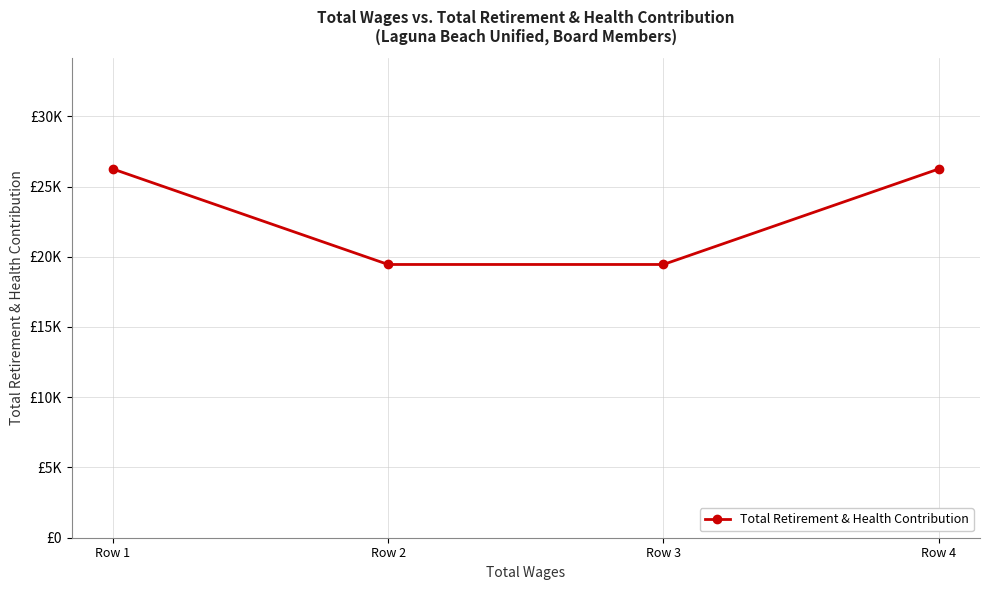

What is the value of the 4th point from the left?

26249